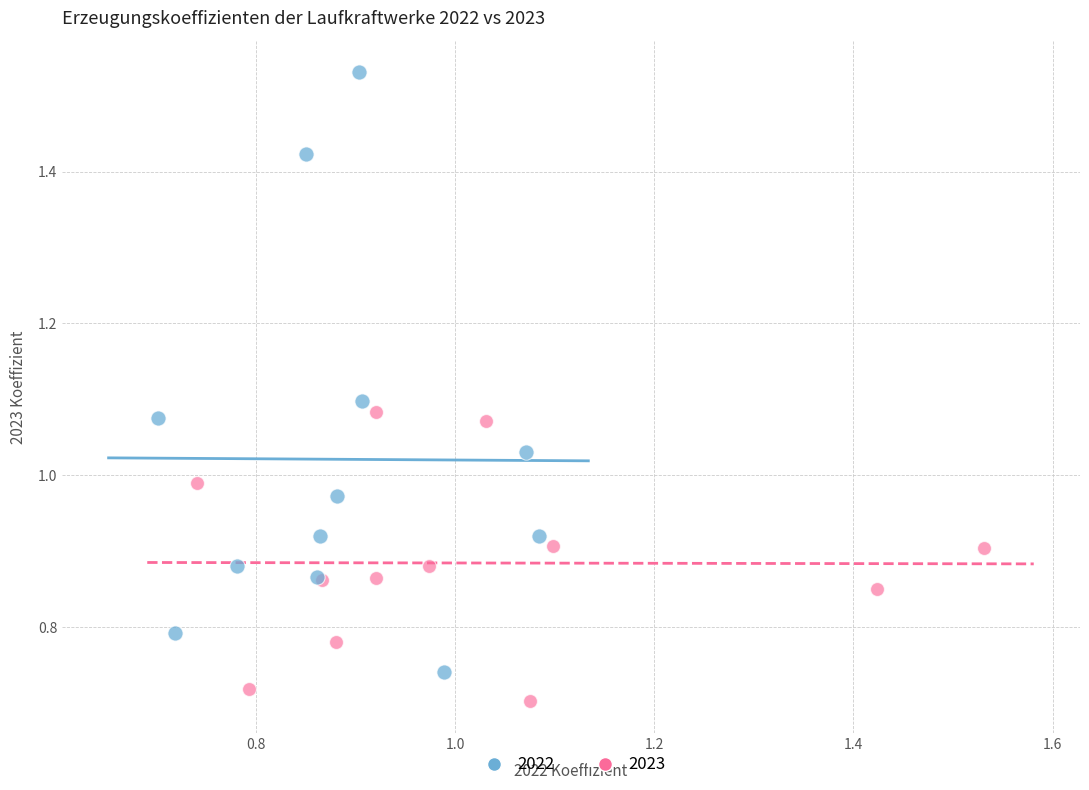

Which series contains the lowest Y value?

2023